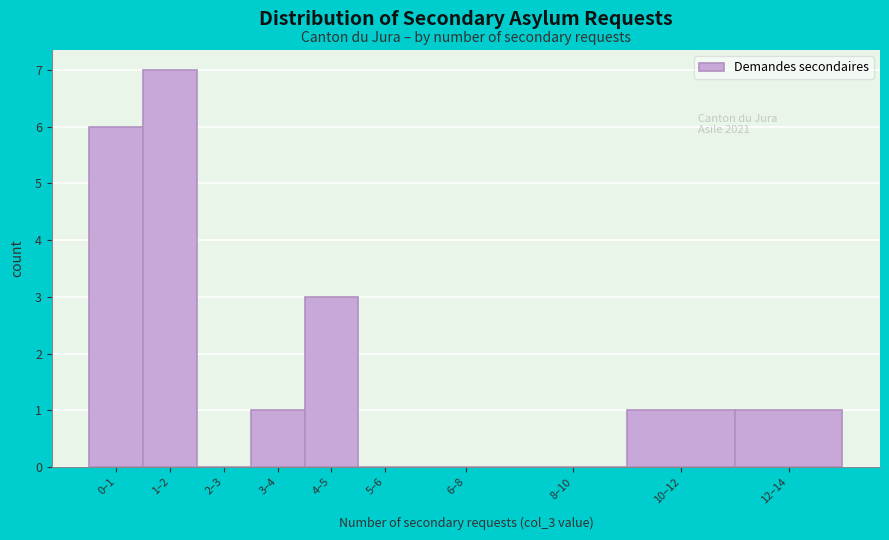

Reading left to right, transcribe all the data shown in this chart.

0–1=6	1–2=7	2–3=0	3–4=1	4–5=3	5–6=0	6–8=0	8–10=0	10–12=1	12–14=1